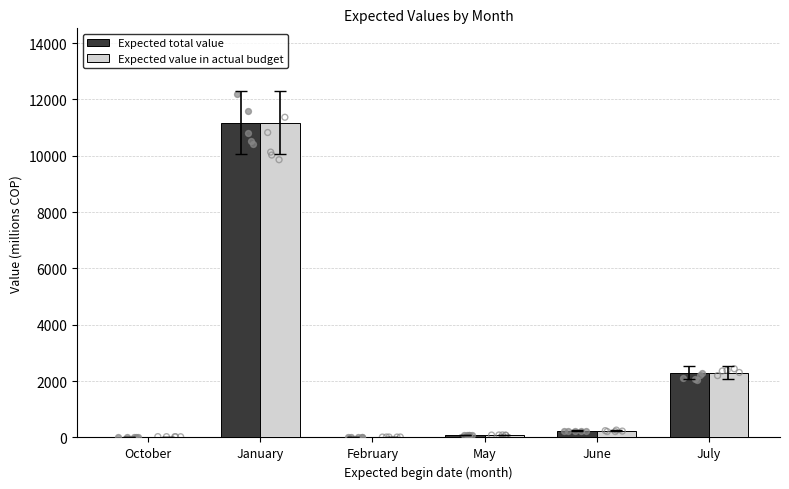

At which category is the sum across all series the highest?

January